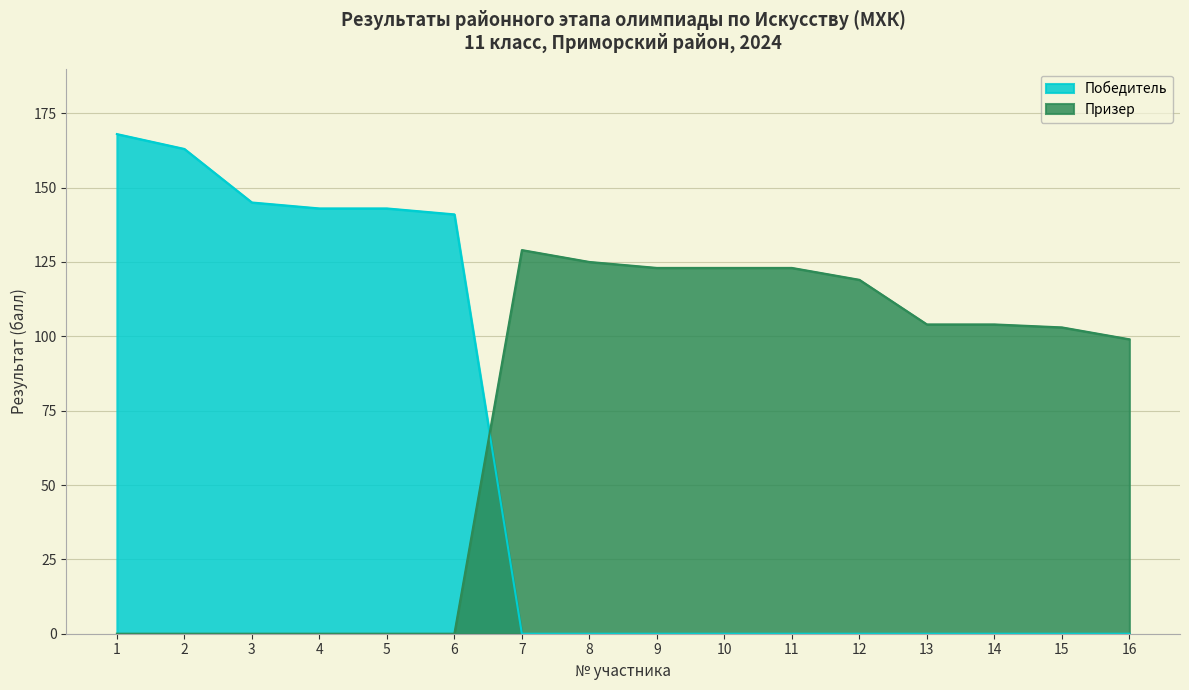

Reading right to left, extract all data points from this chart.

Победитель: 16=0	15=0	14=0	13=0	12=0	11=0	10=0	9=0	8=0	7=0	6=141	5=143	4=143	3=145	2=163	1=168
Призер: 16=99	15=103	14=104	13=104	12=119	11=123	10=123	9=123	8=125	7=129	6=0	5=0	4=0	3=0	2=0	1=0